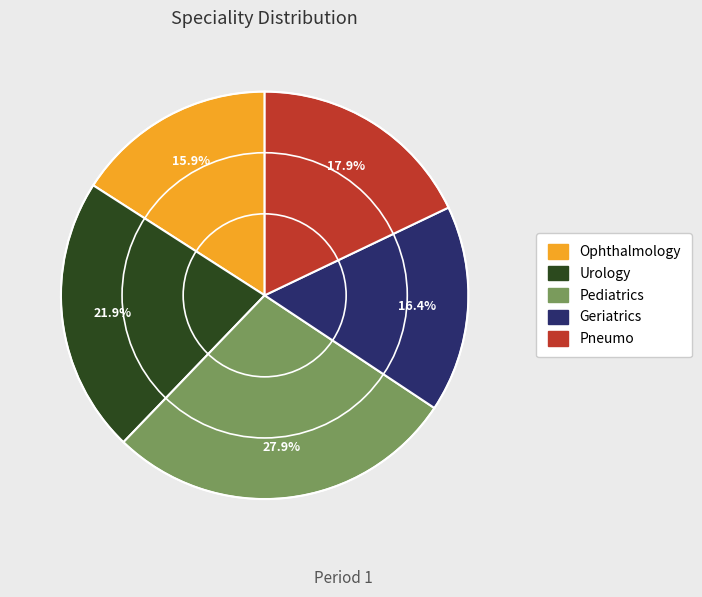

Do Pediatrics and Ophthalmology together represent more than half of the pie?

No